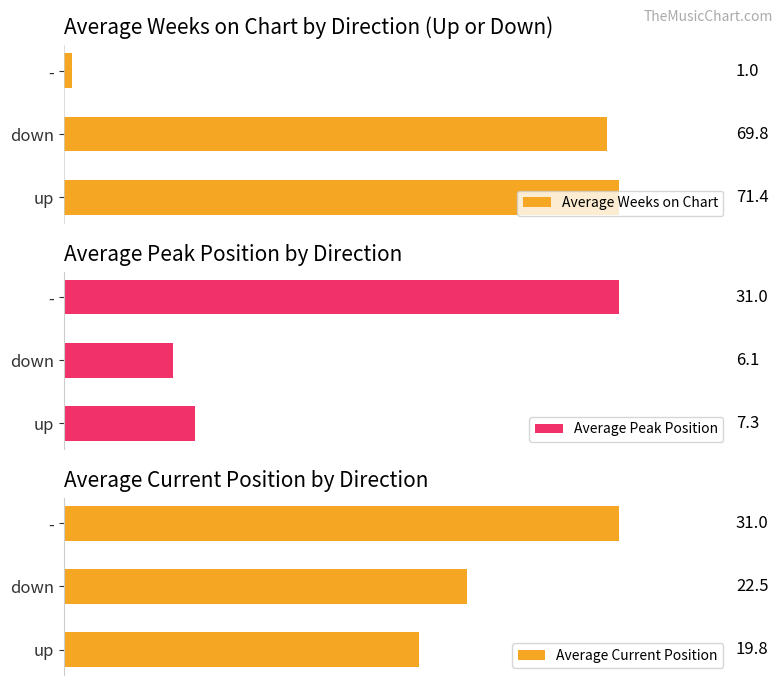

Where is Average Weeks on Chart nearest to the value 36?

down